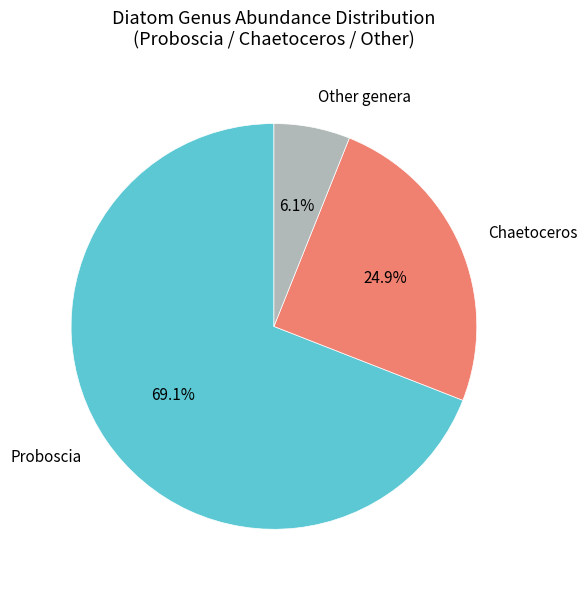

Rank the categories by value from highest to lowest.

Proboscia, Chaetoceros, Other genera